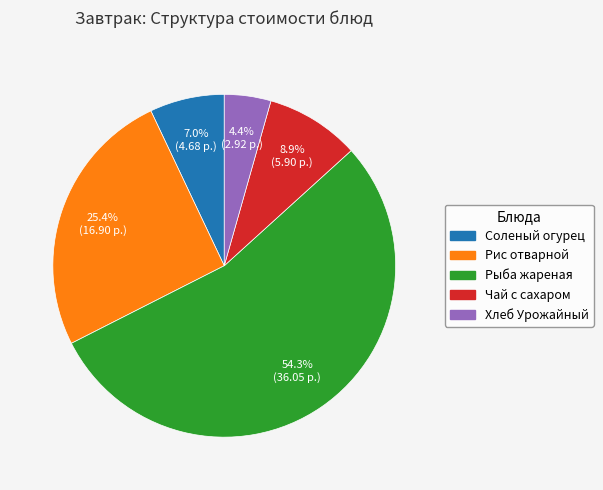

How much of the chart is everything except Хлеб Урожайный?

95.6%